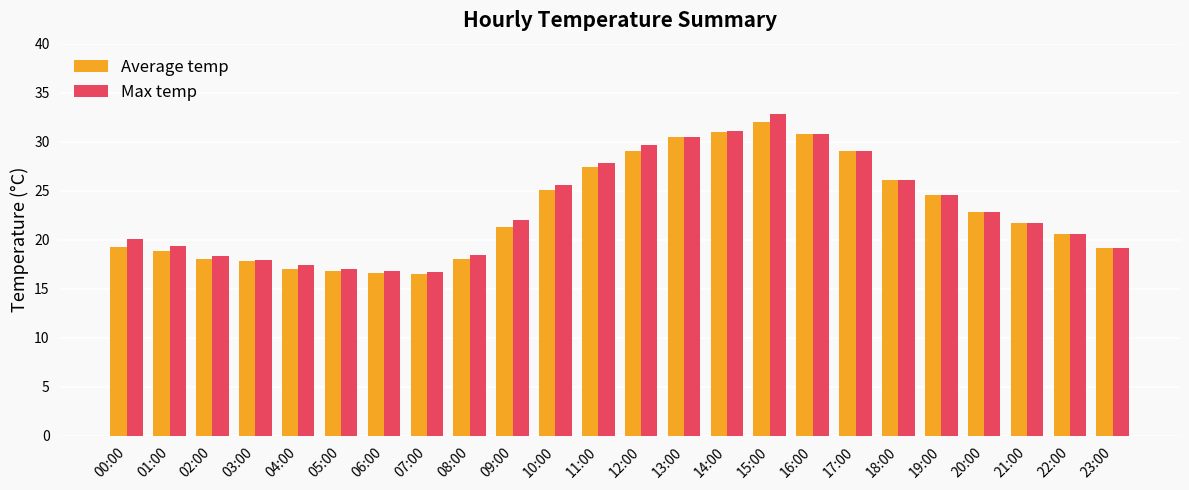

How many bars are there in each group?

2